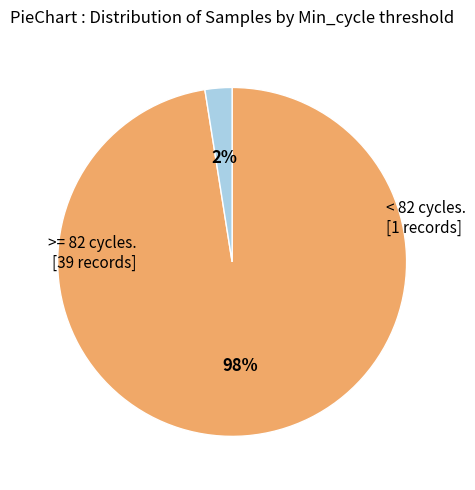

Which has a higher value, < 82 cycles. or >= 82 cycles.?

>= 82 cycles.